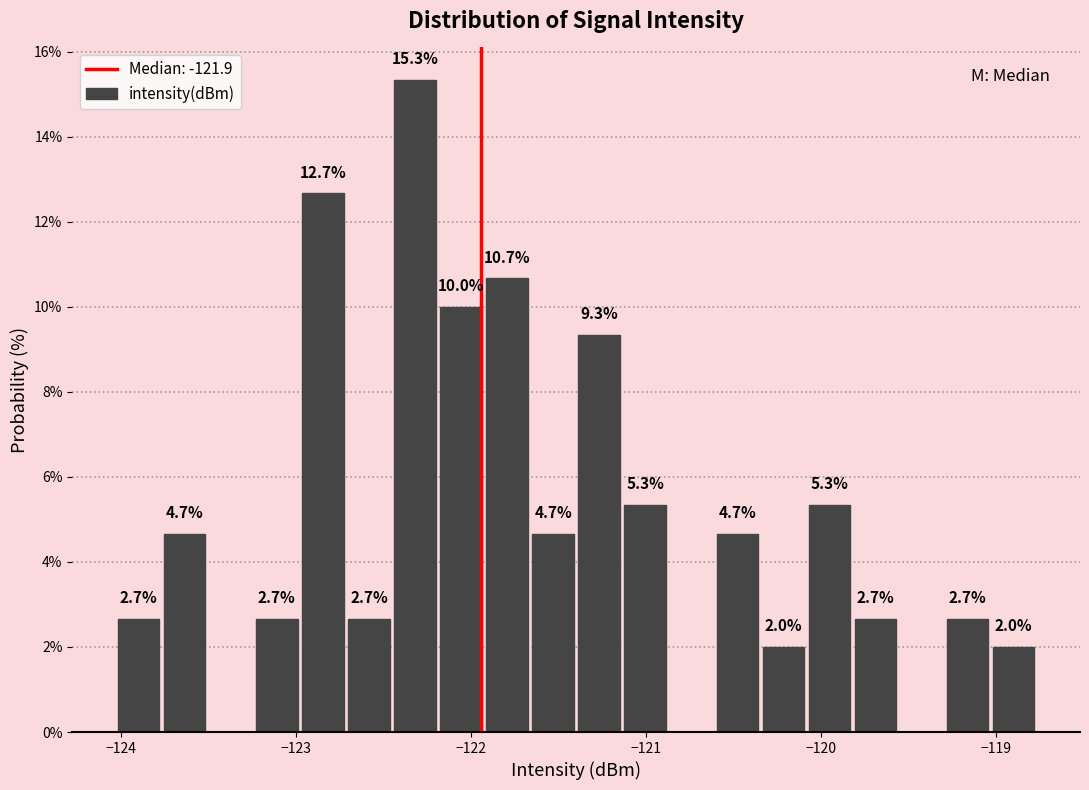

Read against the x-axis, roughly where is the centre of the tallest bar?

-122.3